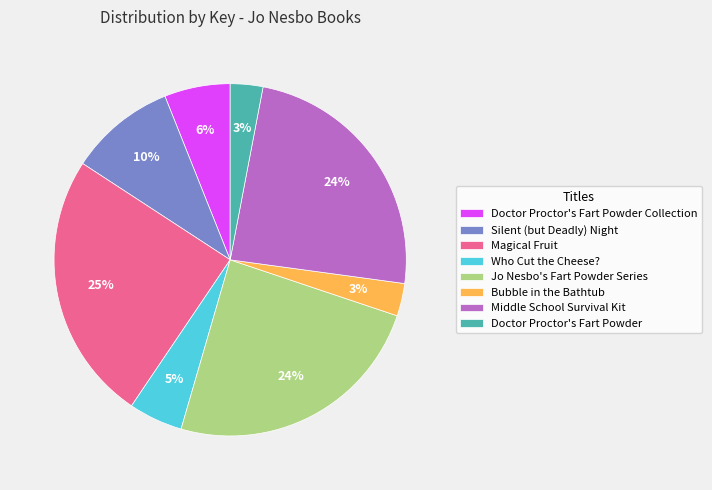

What percentage is the Jo Nesbo's Fart Powder Series slice, to the nearest percent?

24%